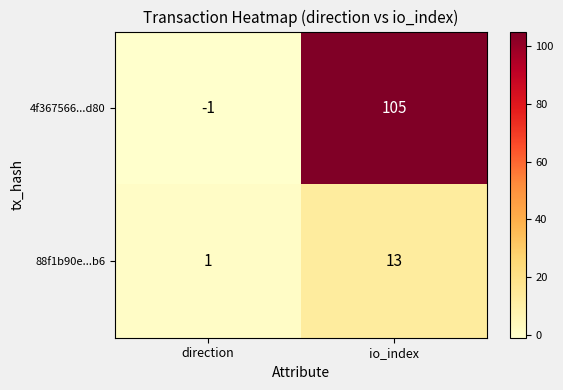

Reading left to right, list all the values displayed in this chart.

4f367566...d80: direction=-1	io_index=105
88f1b90e...b6: direction=1	io_index=13